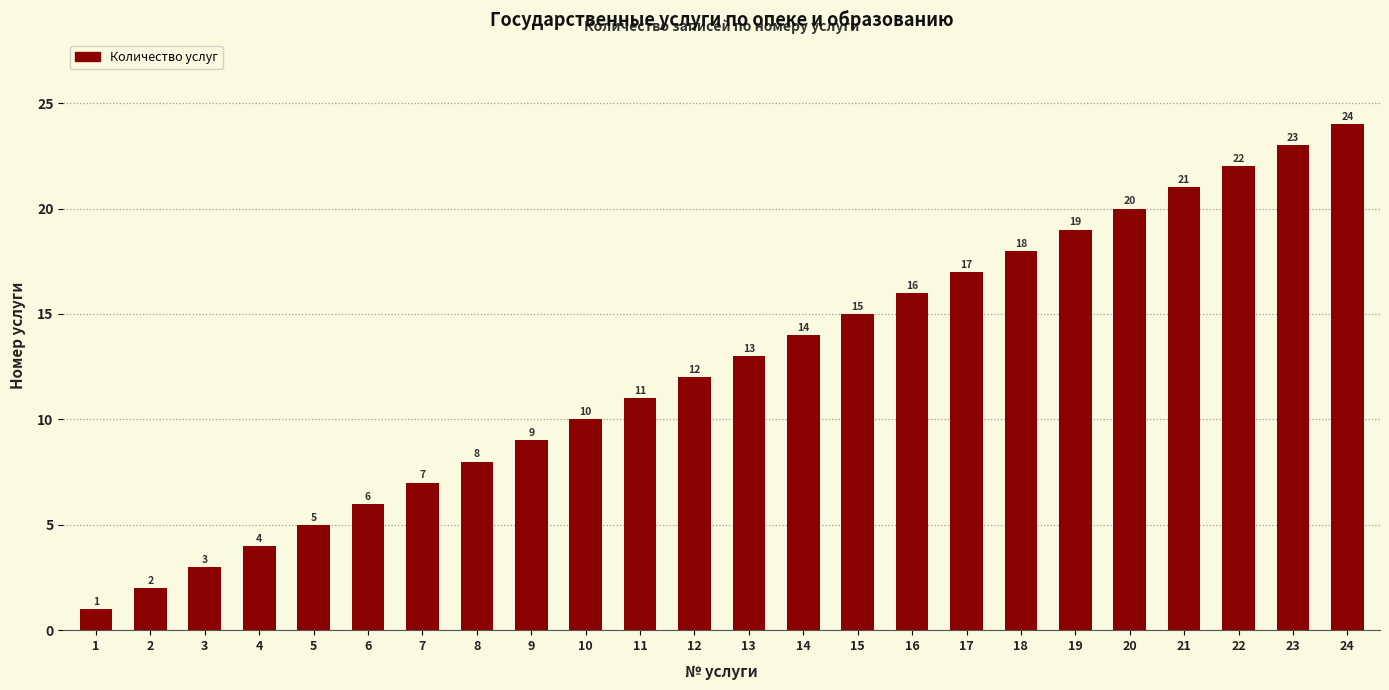

Which label corresponds to the largest value in the chart?

24